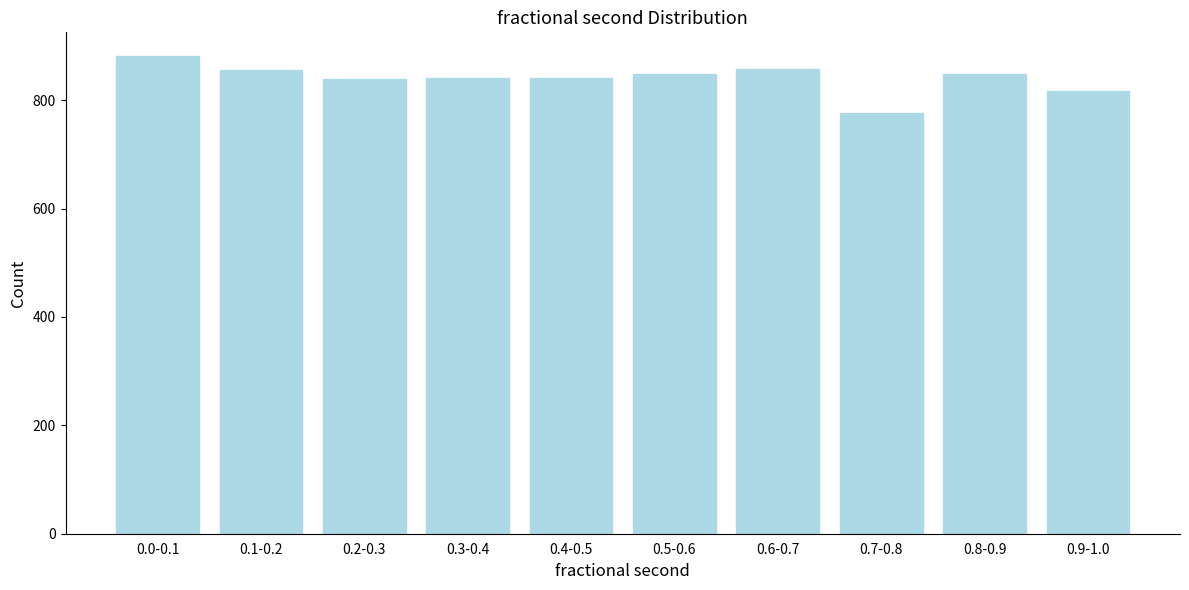

What value does the data have at 0.9-1.0?

817